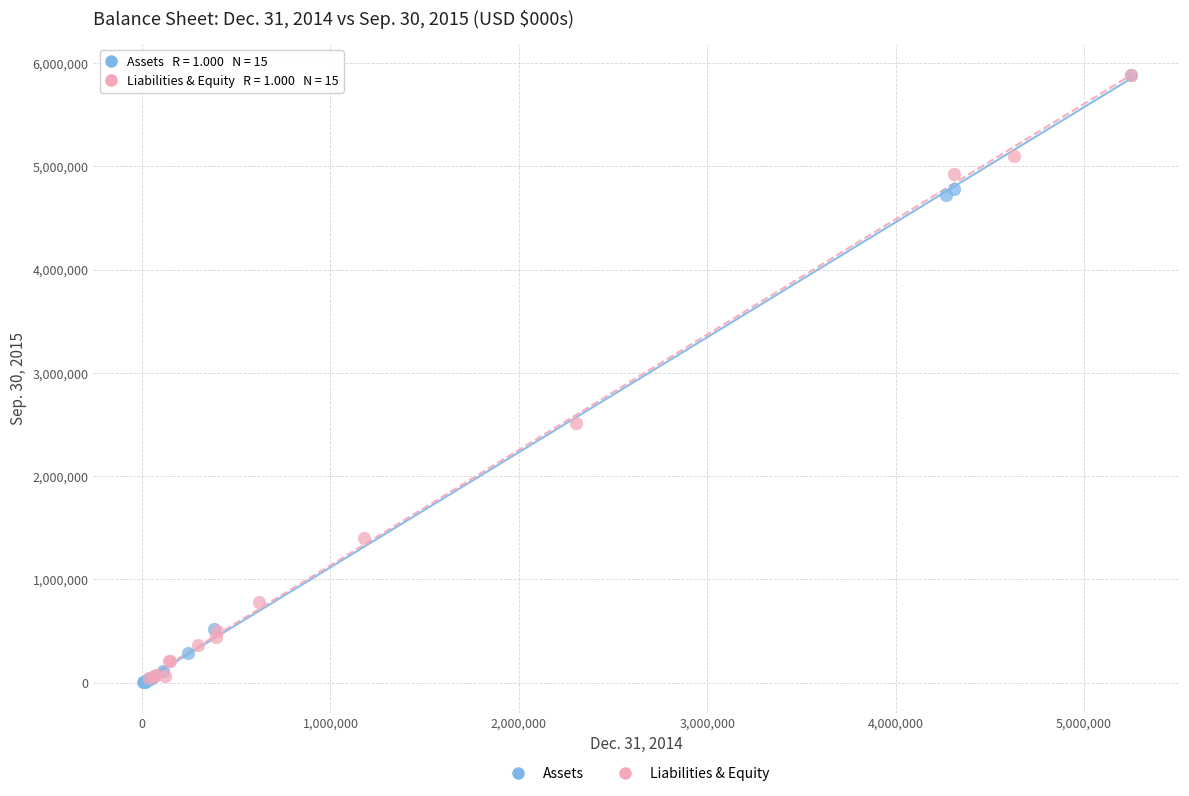

Which series has the widest spread of Y values?

Assets